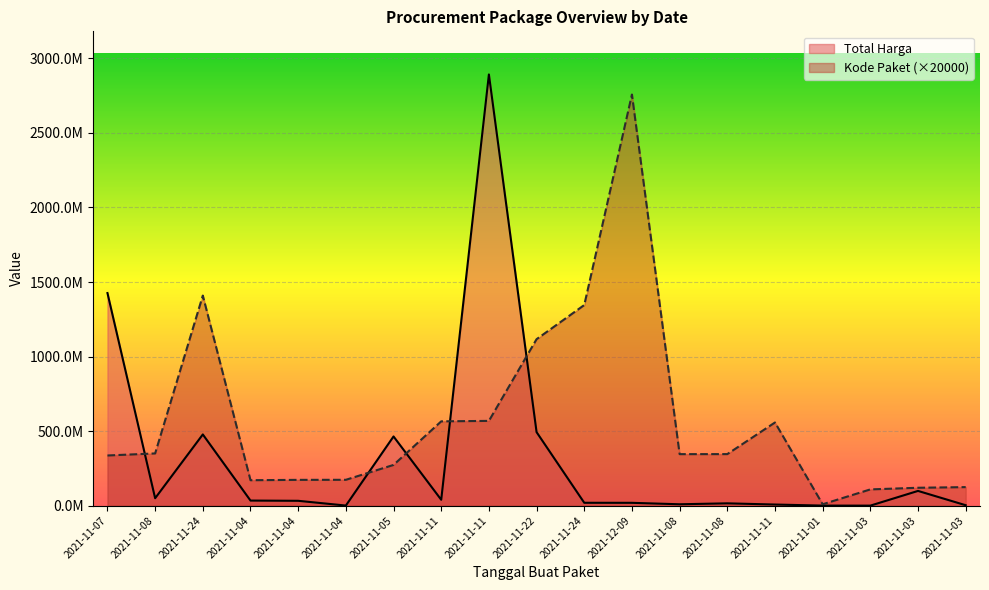

How many values in the Kode Paket series exceed 345440000?

9